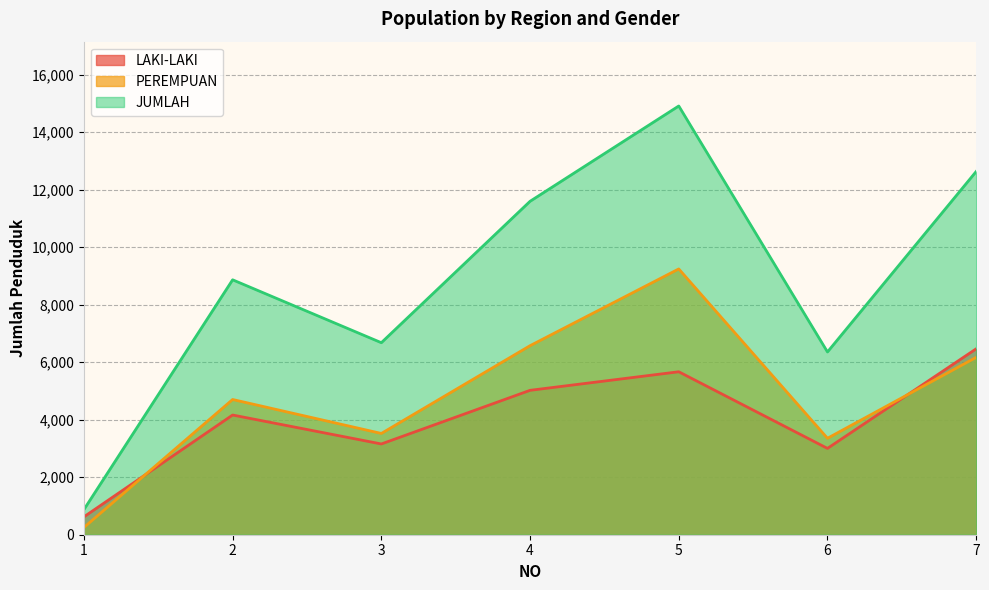

True or false: JUMLAH has more than 2 points higher than both neighbors.

False